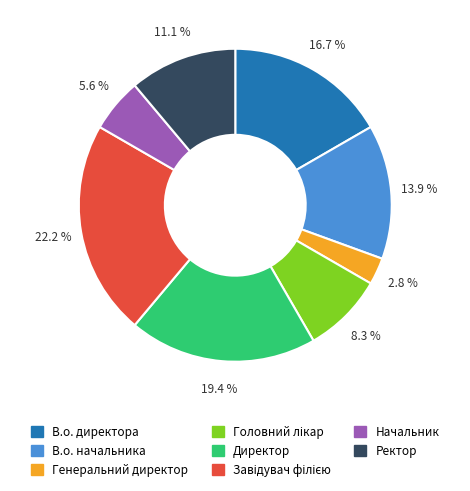

What portion of the pie excludes В.о. начальника?

86.1%